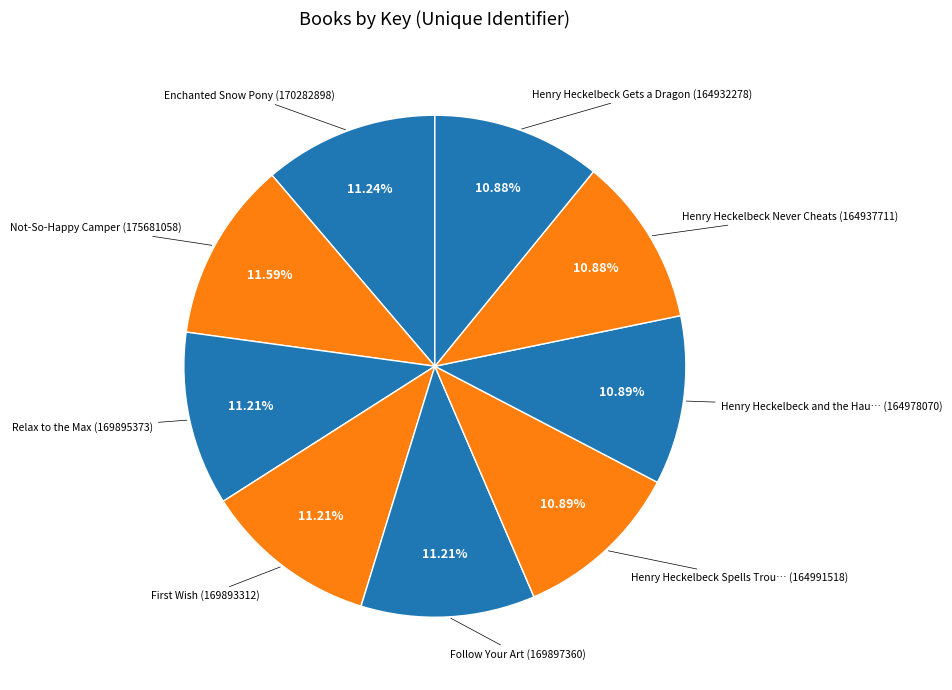

How many segments does this pie chart have?

9